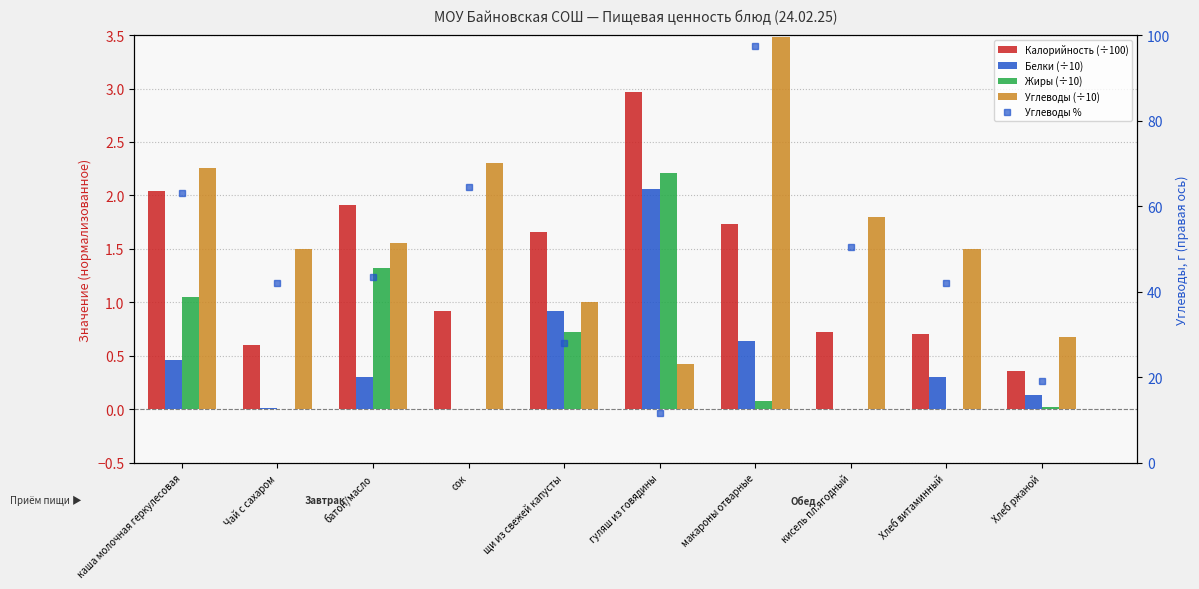

How many data points in Калорийность (÷100) are less than 1?

5